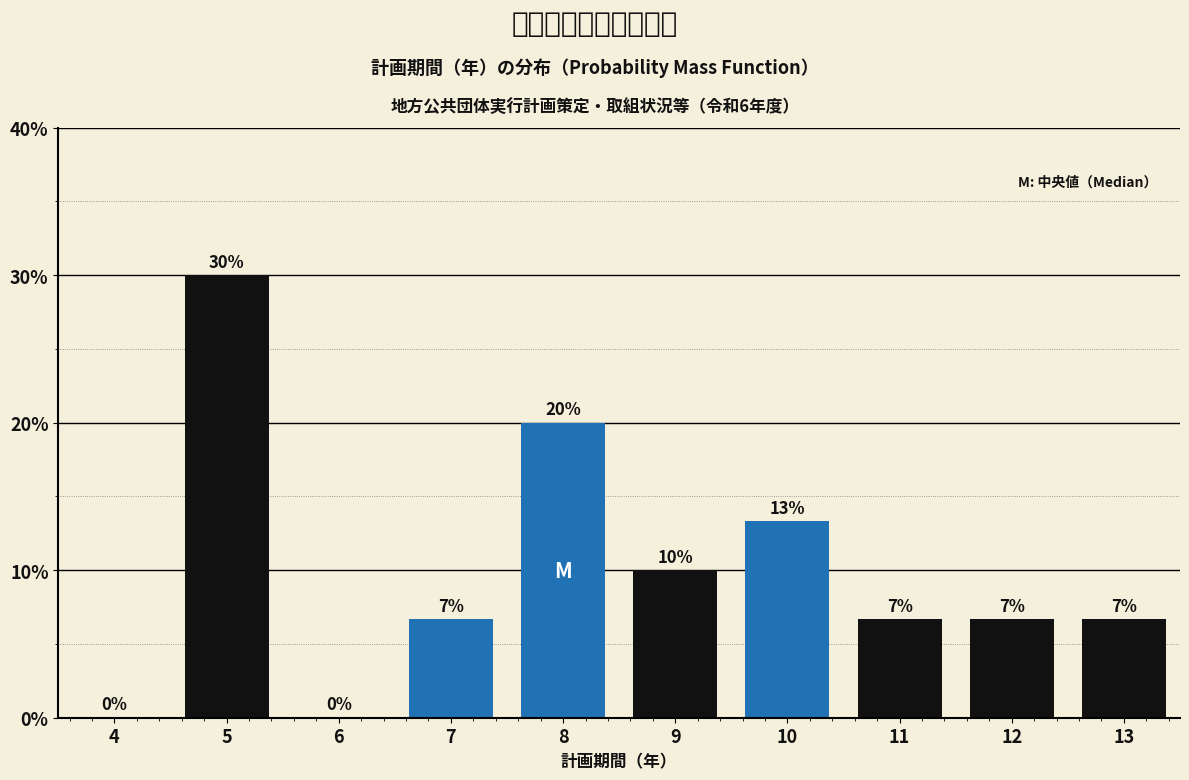

Is it true that the value at 13 is 3.8?

False